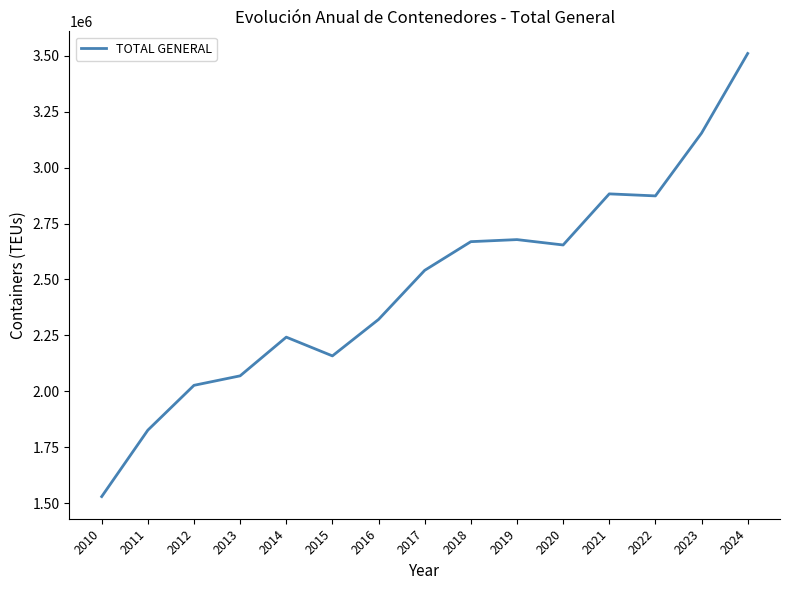

Reading left to right, what are all the values shown in this chart?

2010=1530262	2011=1827023	2012=2027256	2013=2069619	2014=2242503	2015=2158722	2016=2321589	2017=2540960	2018=2669032	2019=2678258	2020=2654227	2021=2882542	2022=2873480	2023=3153934	2024=3509656